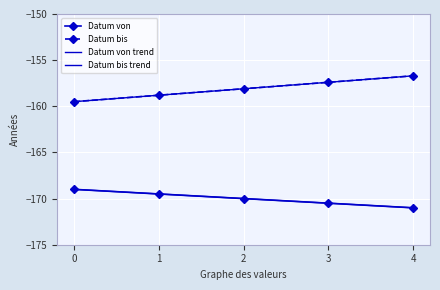

What is the difference between the maximum and minimum values in the Datum bis series?

2.8